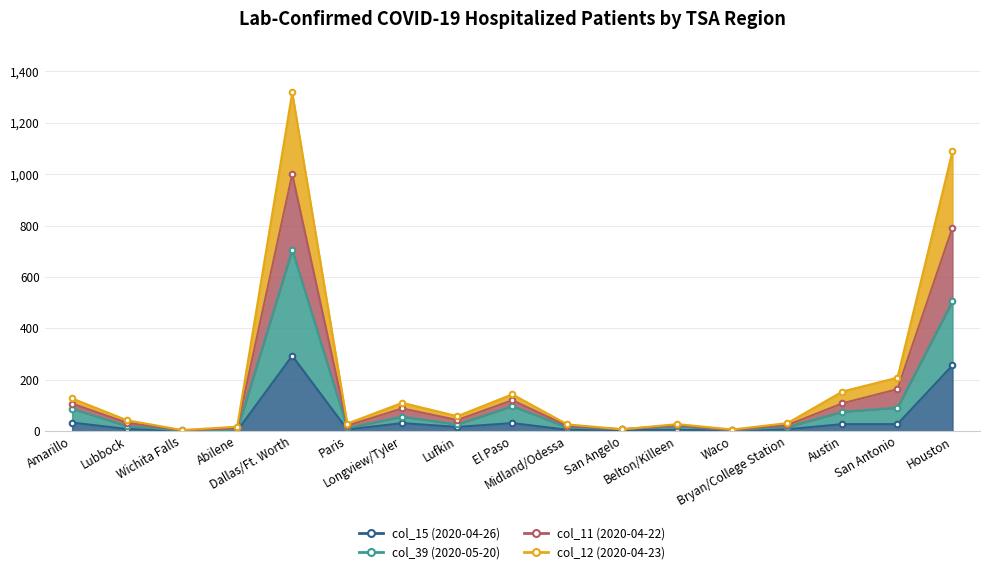

What is the difference between the highest and lowest values at El Paso?

112